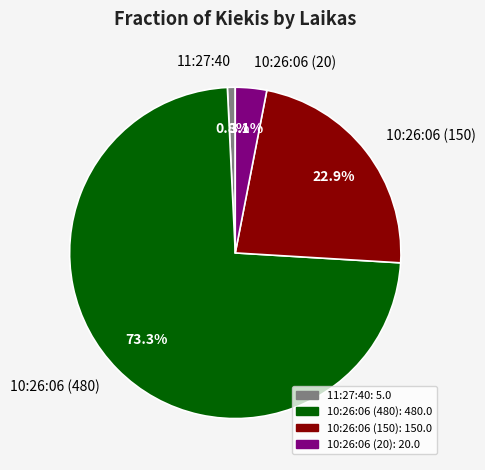

Which has a higher value, 11:27:40 or 10:26:06 (20)?

10:26:06 (20)